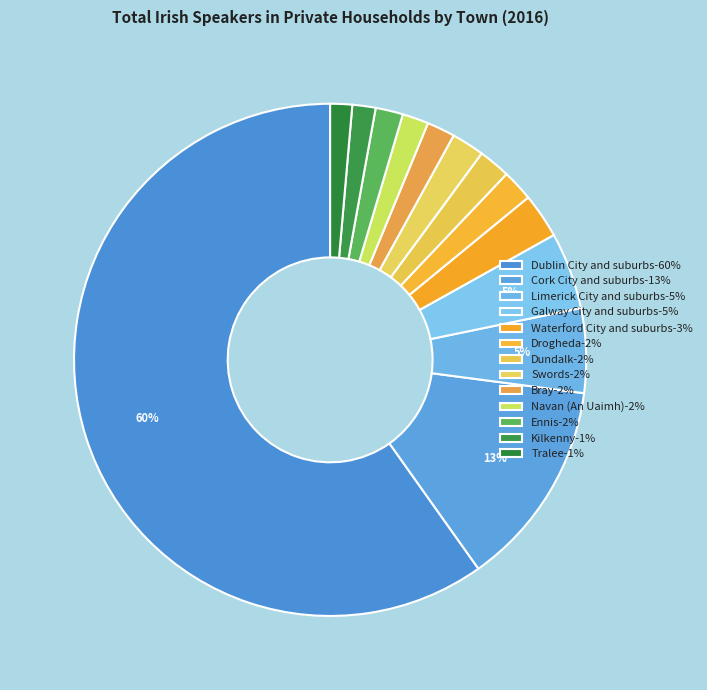

Which slice represents more than half of the pie?

Dublin City and suburbs